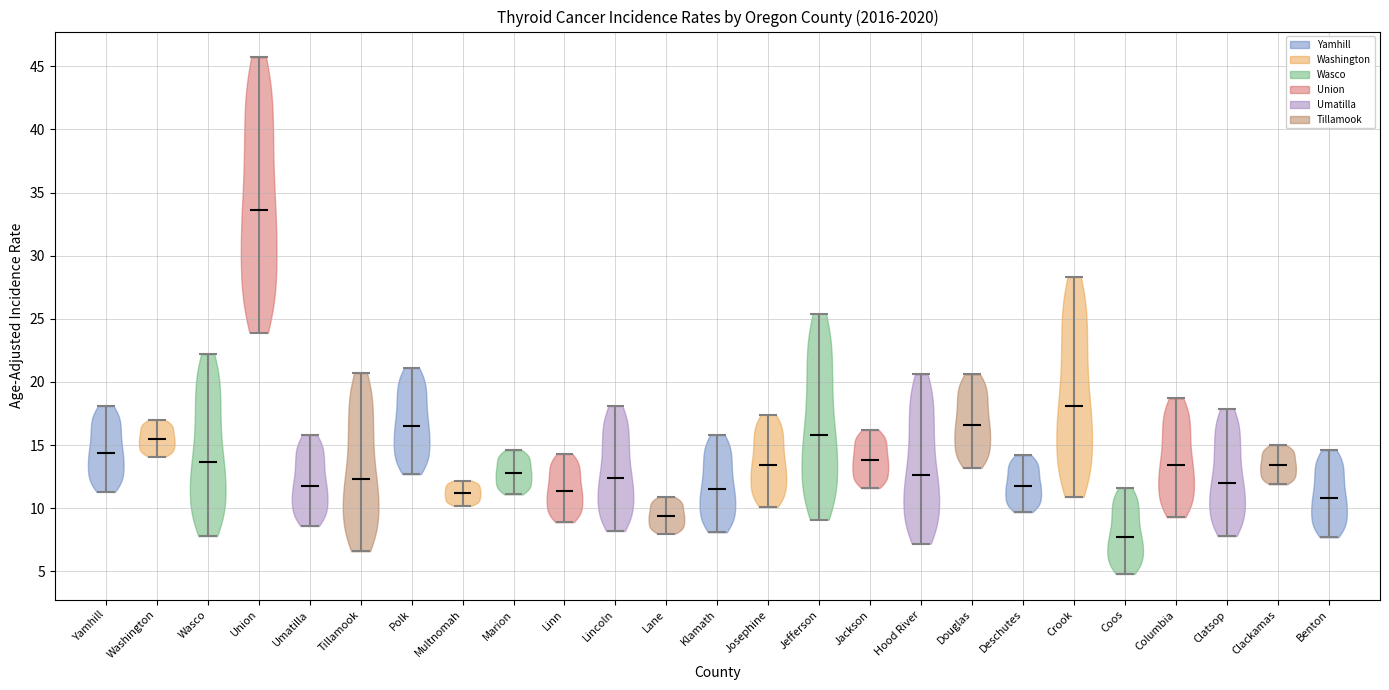

Which violin has the highest median line?

Union